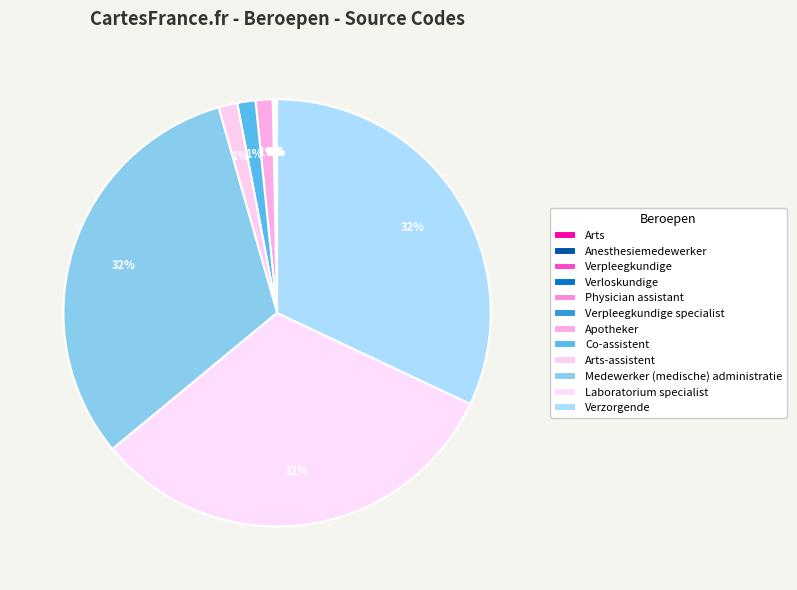

To the nearest percent, what is the combined percentage of Co-assistent and Laboratorium specialist?

33%